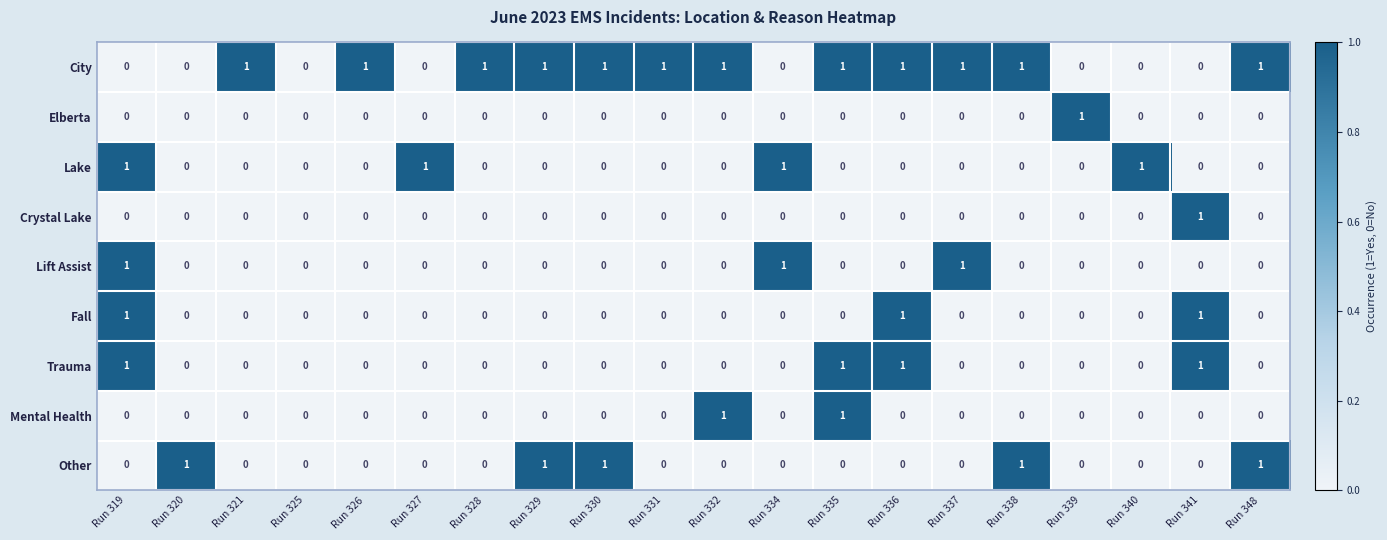

At which category is the sum across all series the highest?

Run 319